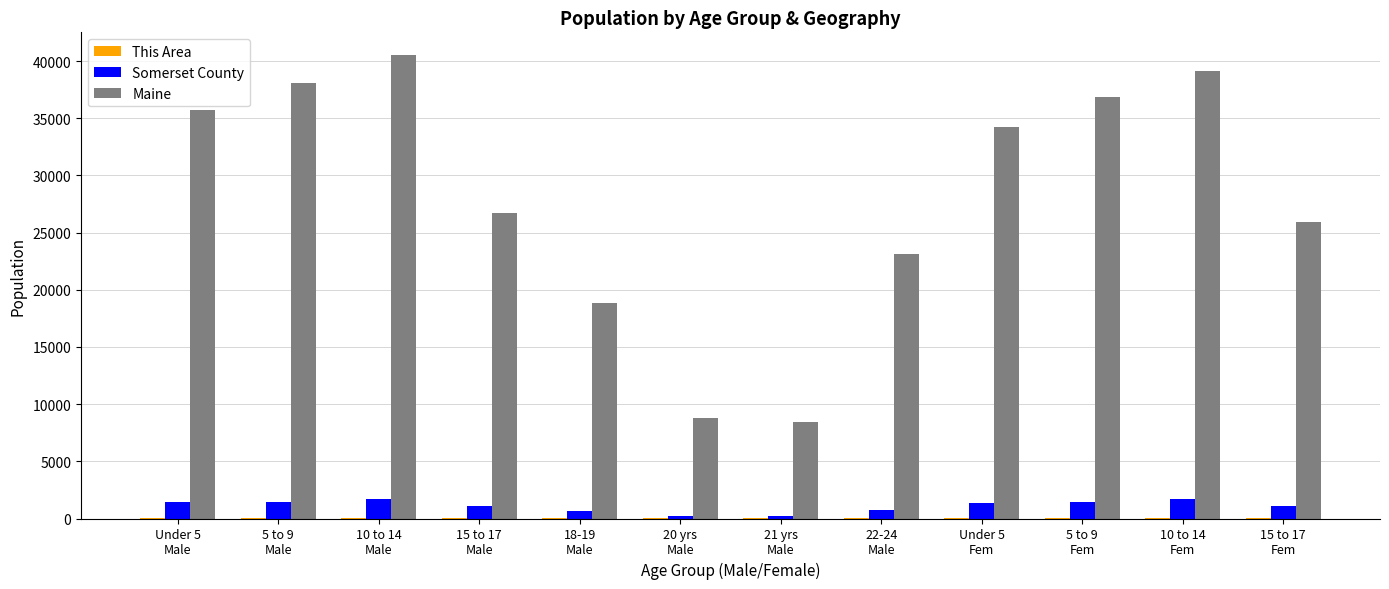

What is the sum of all Somerset County values?

13153